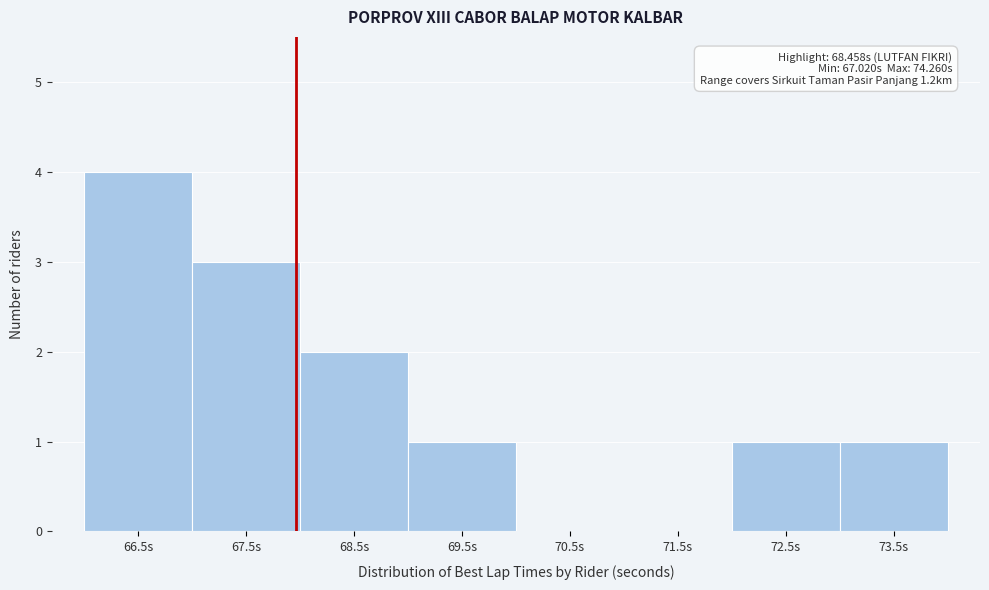

Reading left to right, extract all data points from this chart.

66.5s=4	67.5s=3	68.5s=2	69.5s=1	70.5s=0	71.5s=0	72.5s=1	73.5s=1